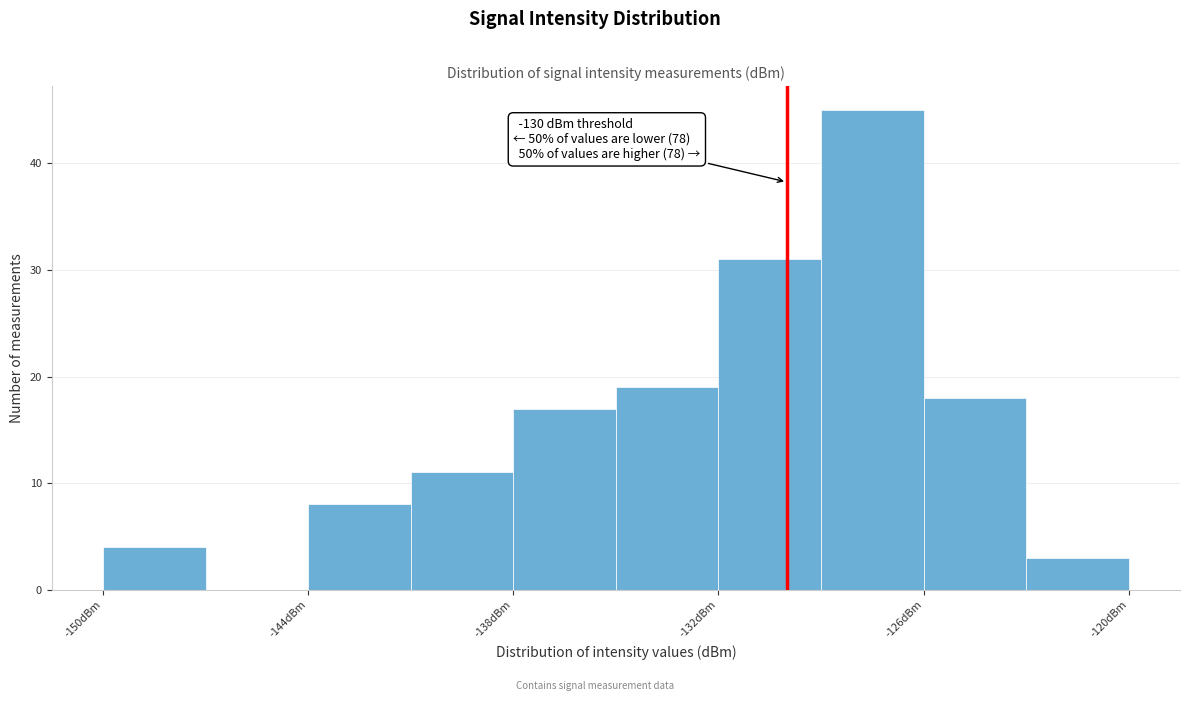

Read against the x-axis, roughly where is the centre of the tallest bar?

-127